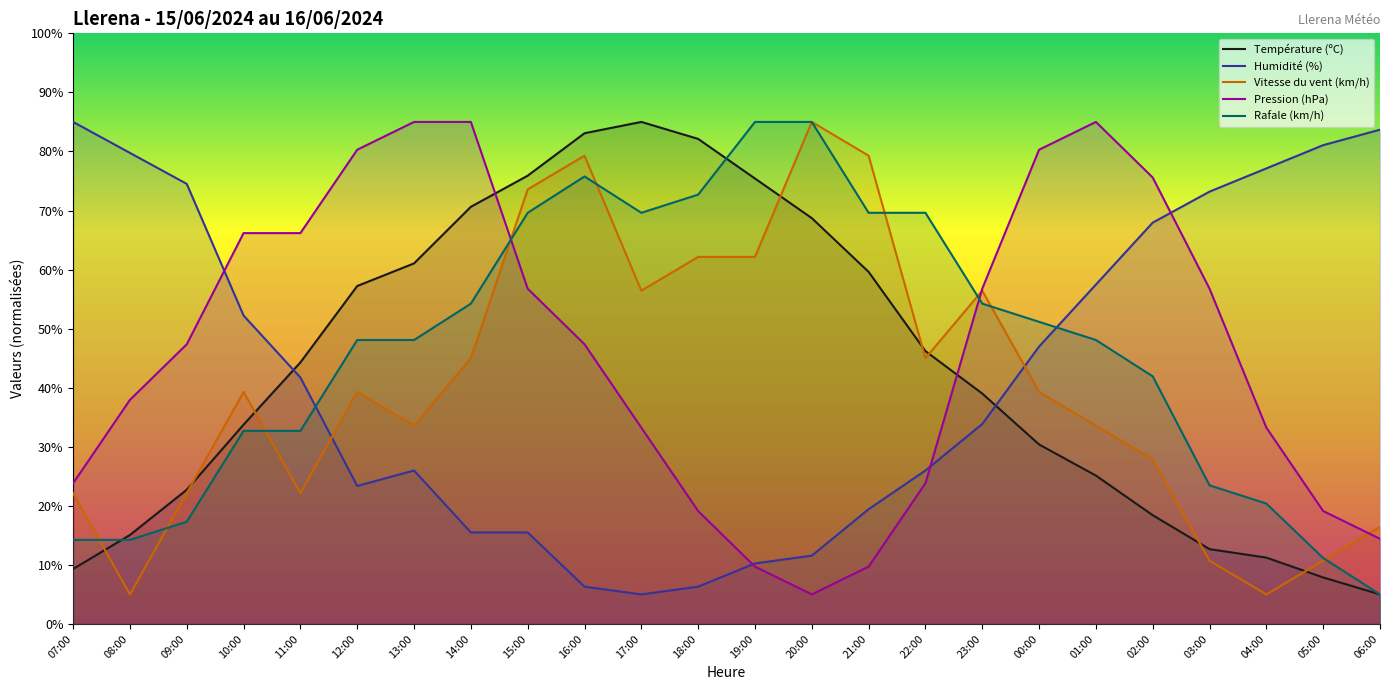

List the labels in order of Vitesse du vent (km/h) value, smallest first.

08:00, 04:00, 03:00, 05:00, 06:00, 07:00, 09:00, 11:00, 02:00, 13:00, 01:00, 10:00, 12:00, 00:00, 14:00, 22:00, 17:00, 23:00, 18:00, 19:00, 15:00, 16:00, 21:00, 20:00